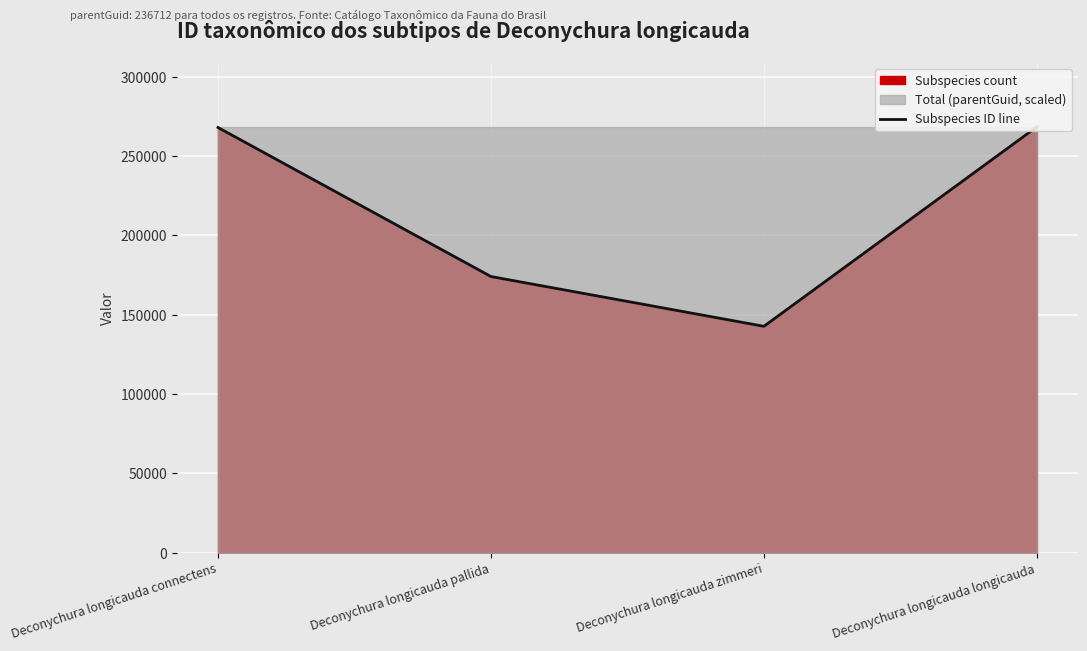

What is the approximate value at Deconychura longicauda zimmeri, to the nearest 100?

142600